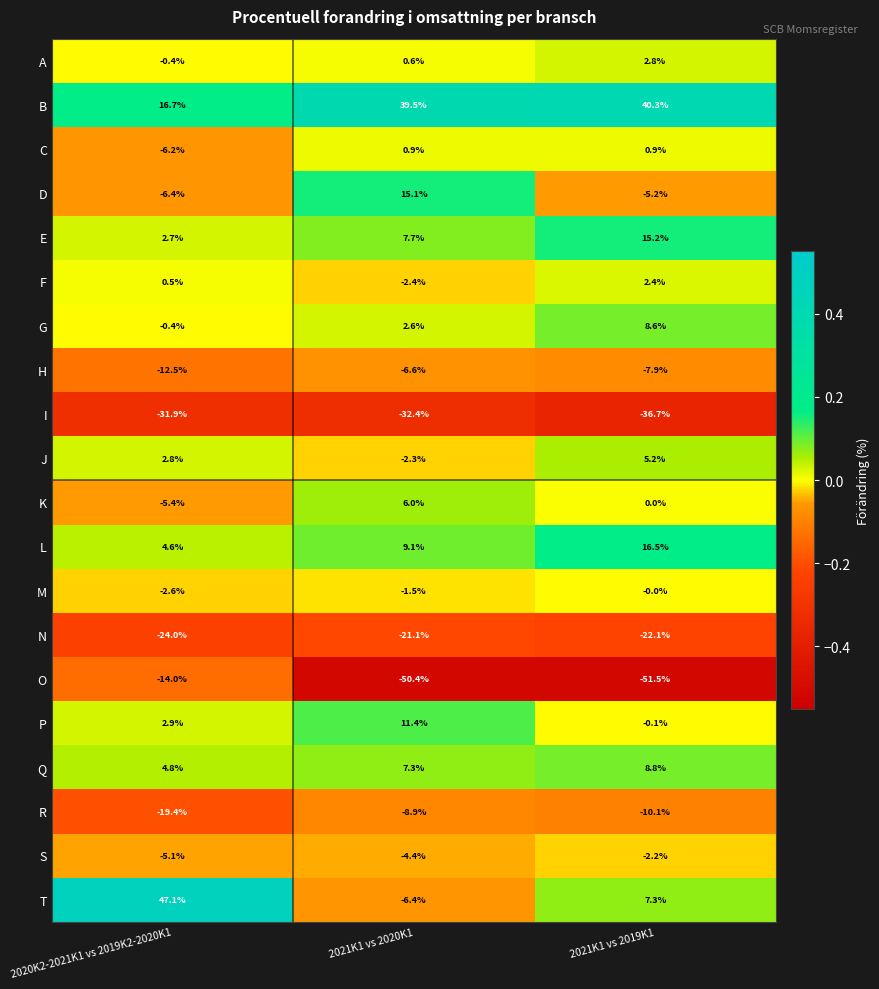

Which series changed the most between 2020K2-2021K1 vs 2019K2-2020K1 and 2021K1 vs 2019K1?

T